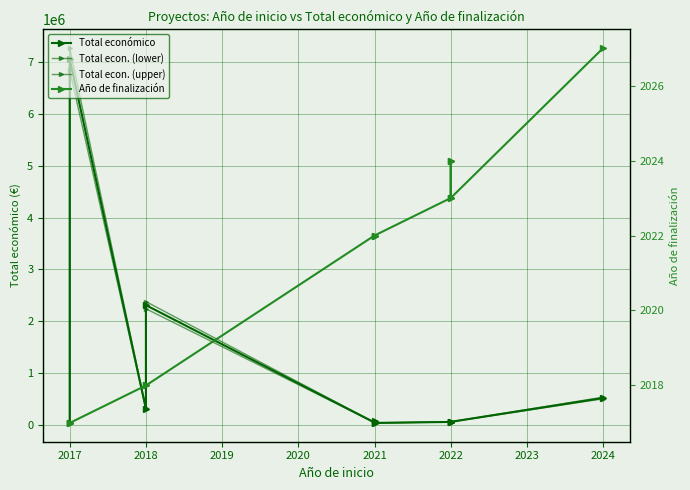

Which category has the highest value in the Total econ. (lower) series?

2017